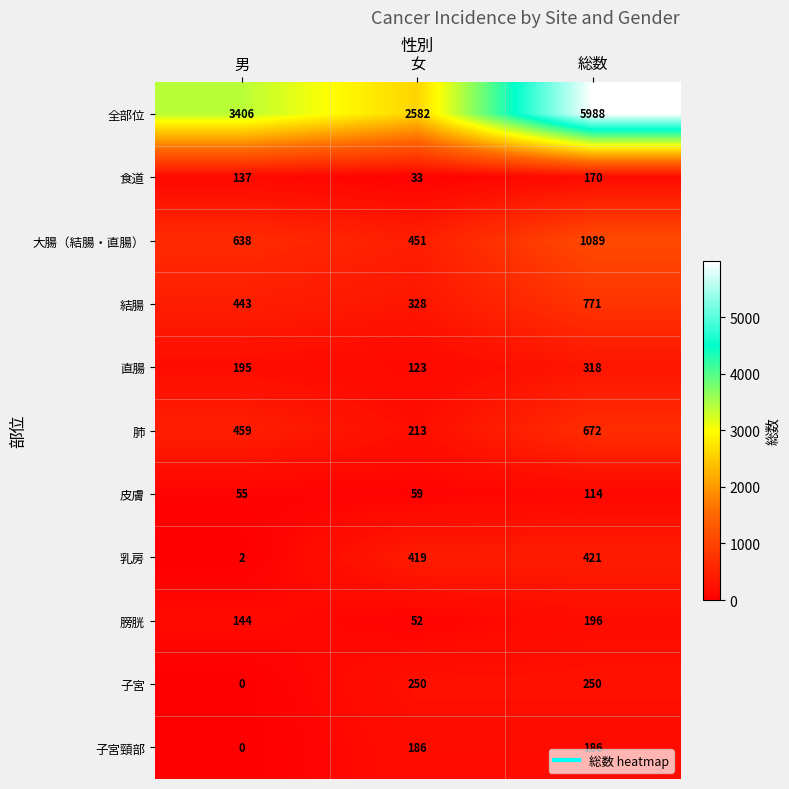

Rank the series by their maximum value, from lowest to highest.

皮膚, 食道, 子宮頸部, 膀胱, 子宮, 直腸, 乳房, 肺, 結腸, 大腸（結腸・直腸）, 全部位